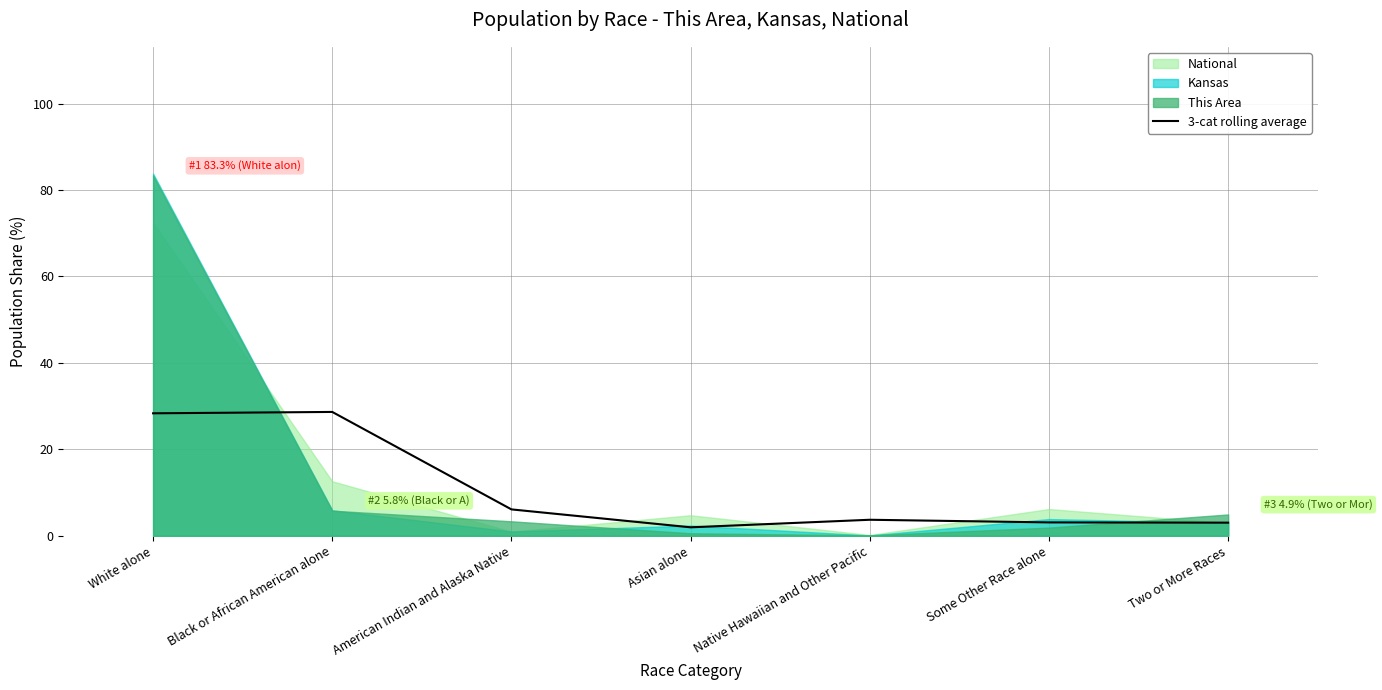

At which category does the data reach its first local valley?

Asian alone